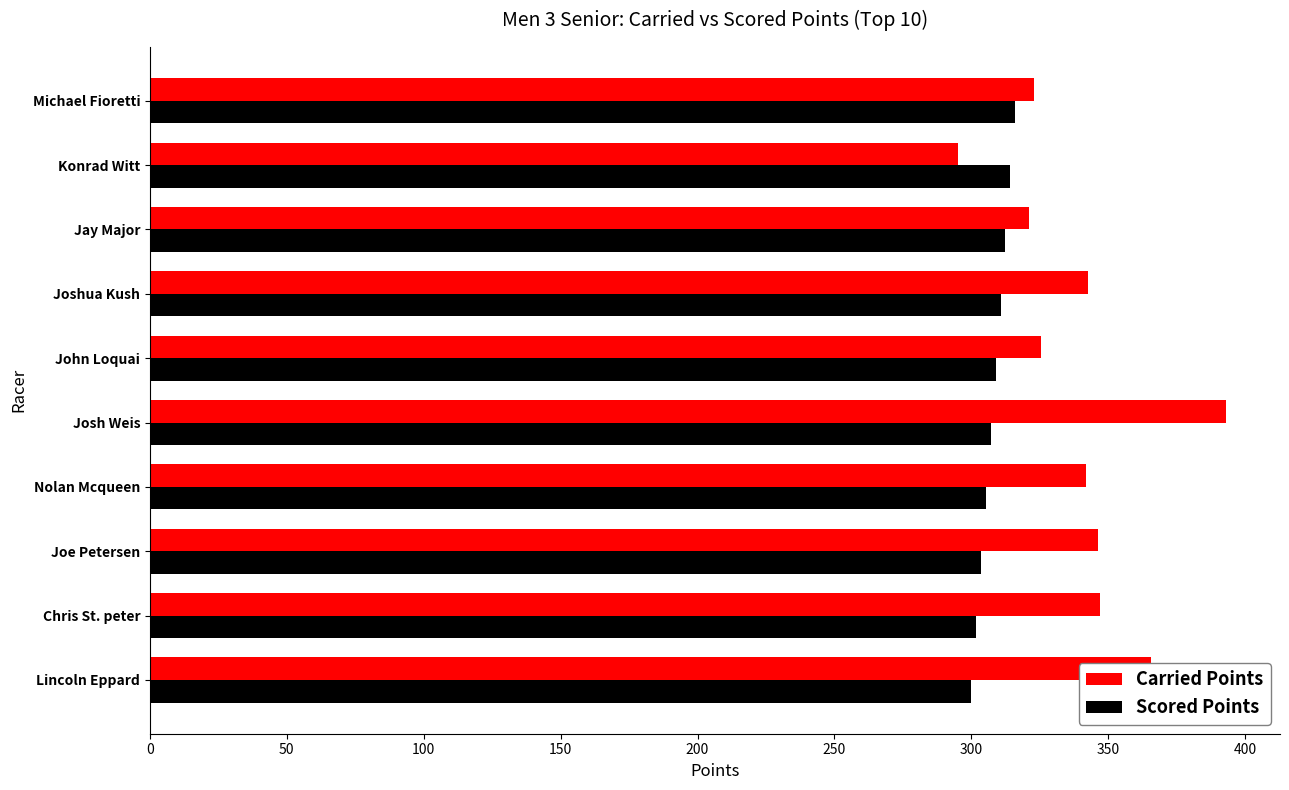

At how many categories does at least one series exceed 354?

2